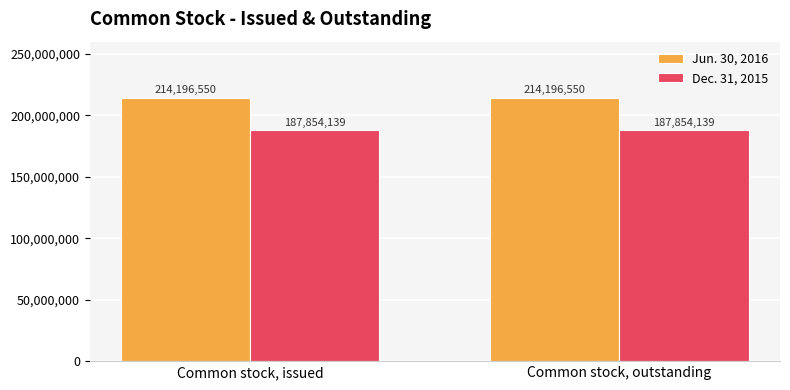

What value does the Dec. 31, 2015 series have at Common stock, outstanding?

187854139